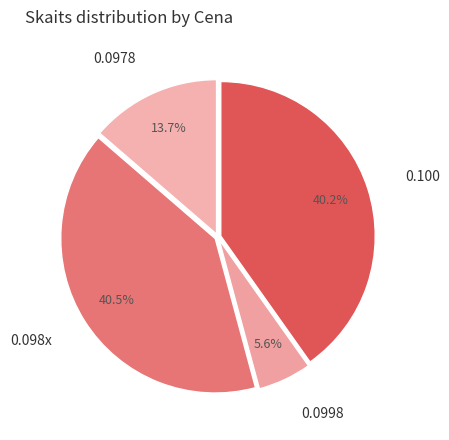

Is there a majority slice in this chart?

No